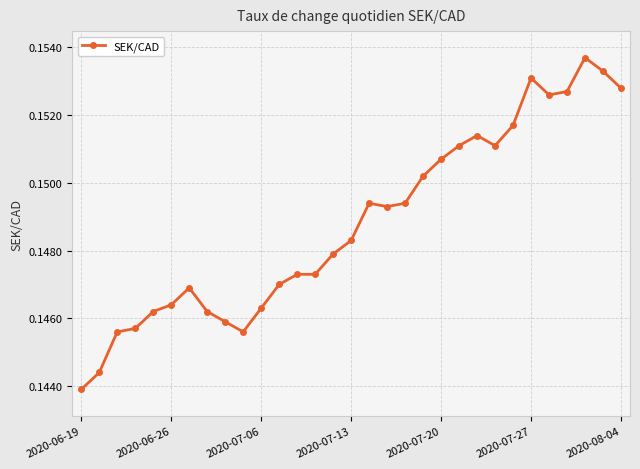

How many values are between 0 and 1?

31